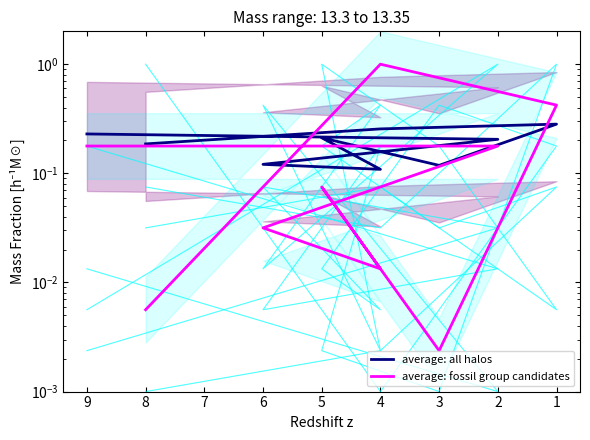

How many lines are shown in the chart?

6